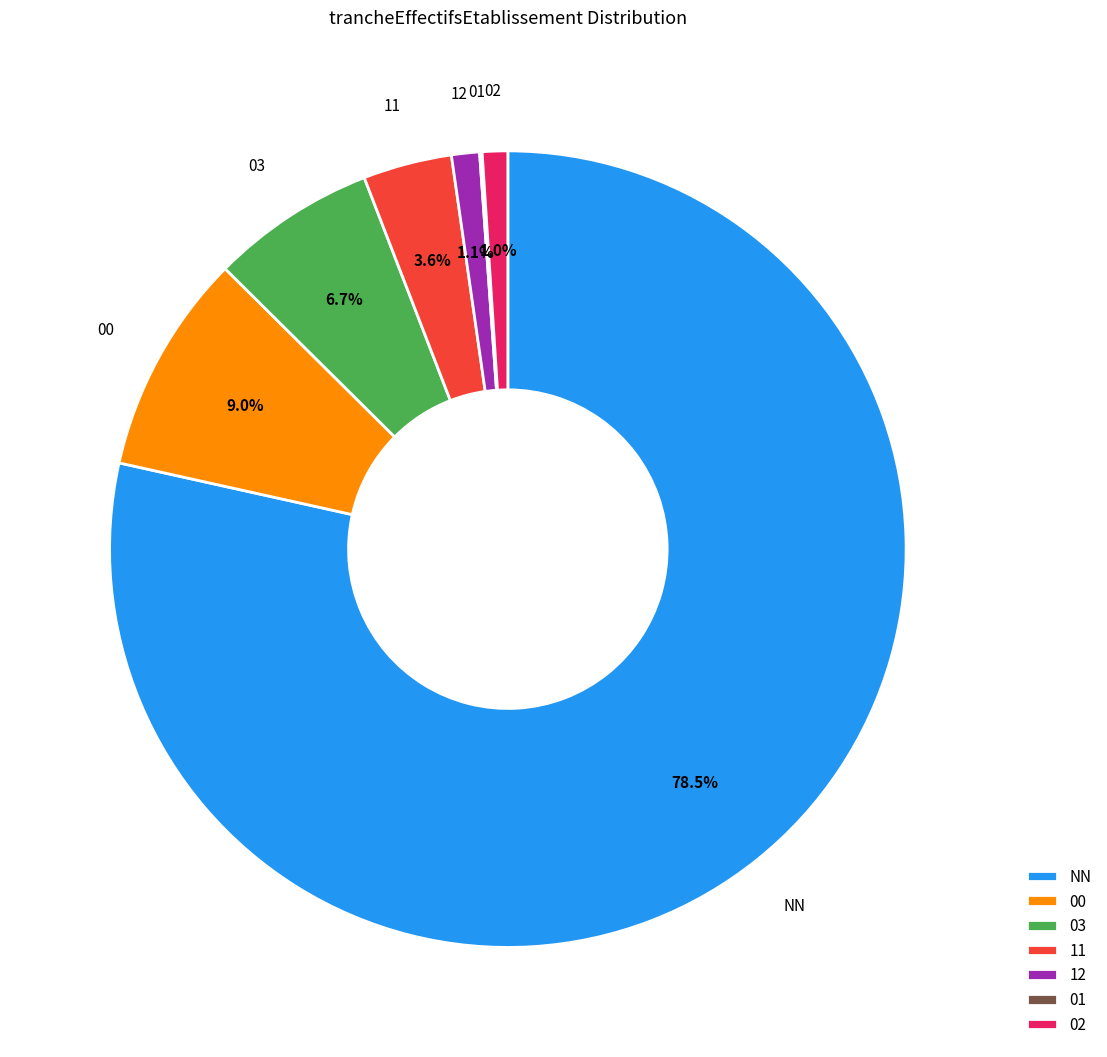

What is the total percentage of 11 and 03?

10.3%